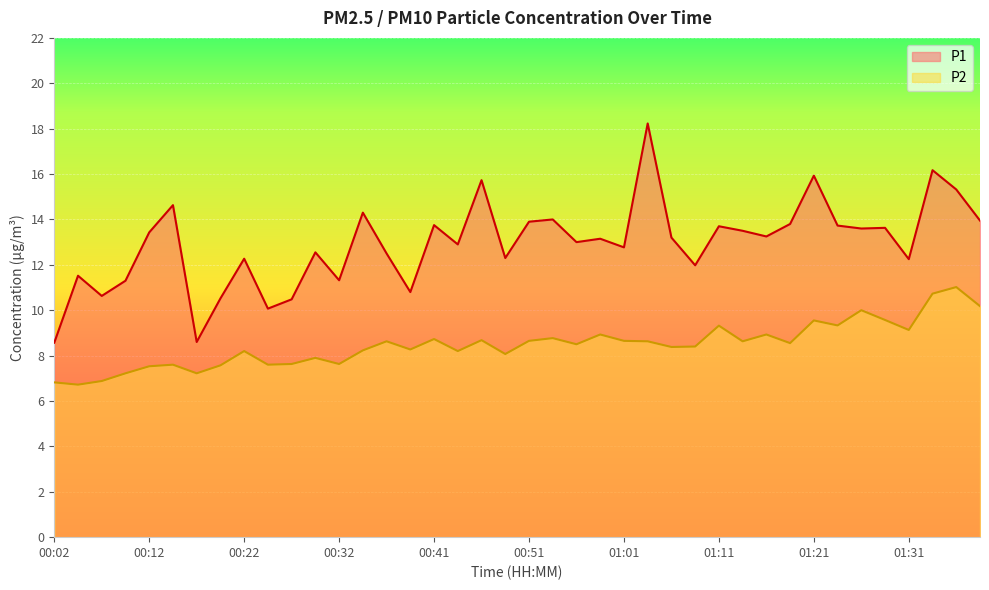

What is the spread (max minus min) of values at 00:39?

2.5